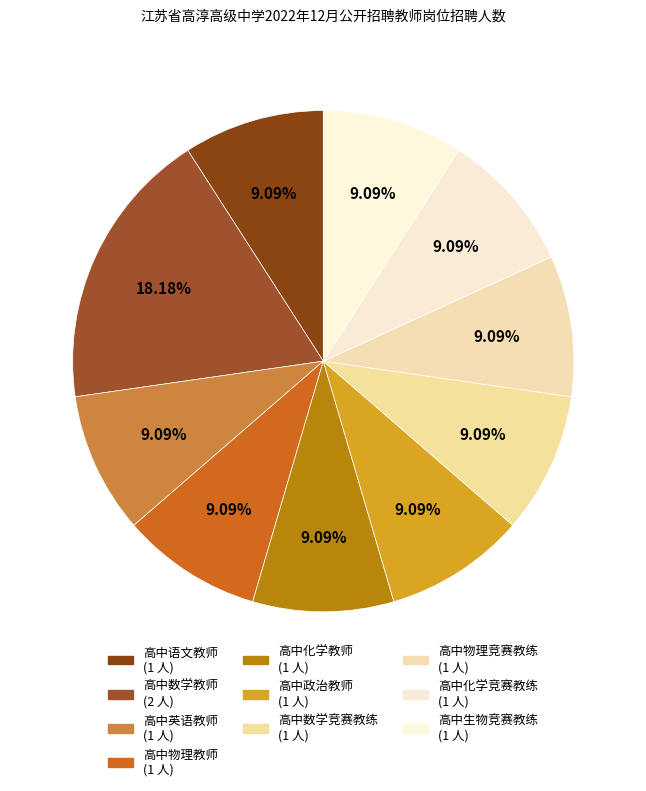

Is there any slice that represents more than half of the pie?

No